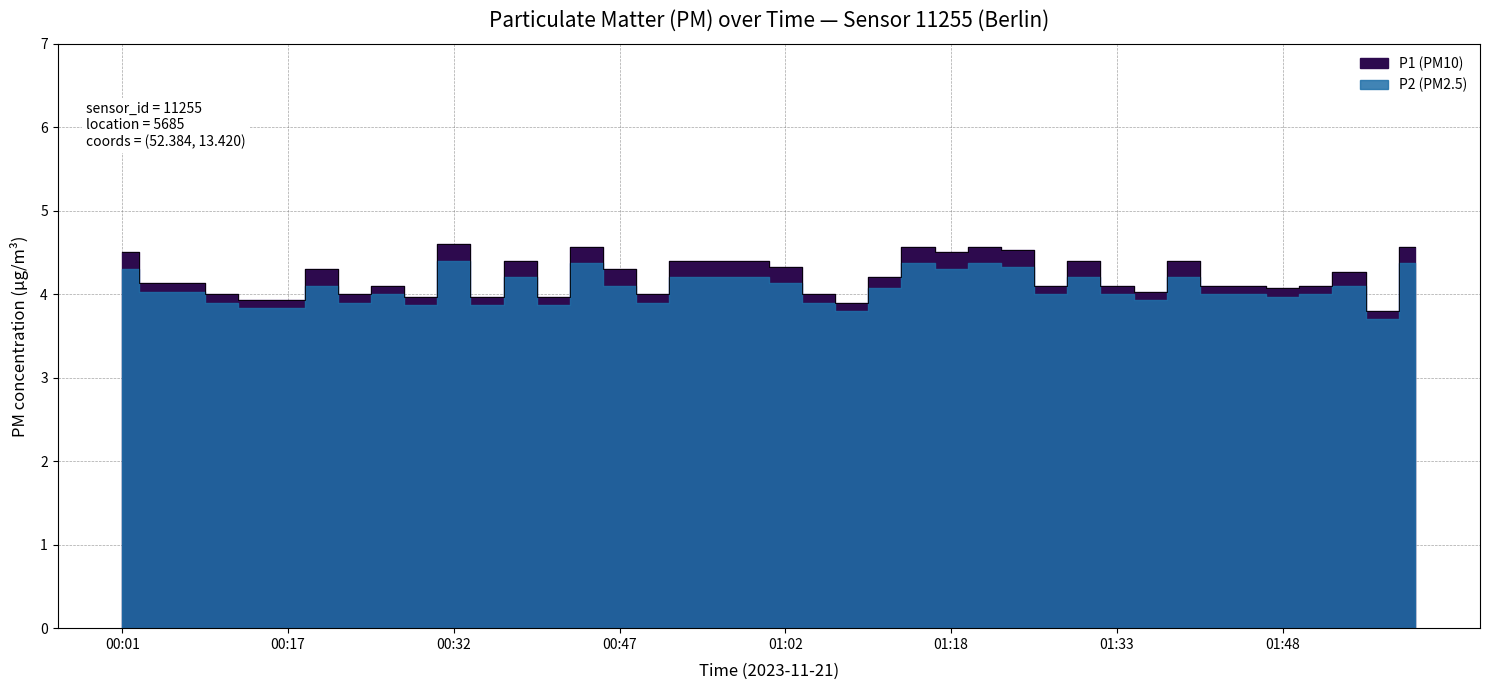

Reading left to right, extract all data points from this chart.

4.5	4.1	4.1	4.0	3.9	3.9	4.3	4.0	4.1	4.0	4.6	4.0	4.4	4.0	4.6	4.3	4.0	4.4	4.4	4.4	4.3	4.0	3.9	4.2	4.6	4.5	4.6	4.5	4.1	4.4	4.1	4.0	4.4	4.1	4.1	4.1	4.1	4.3	3.8	4.6